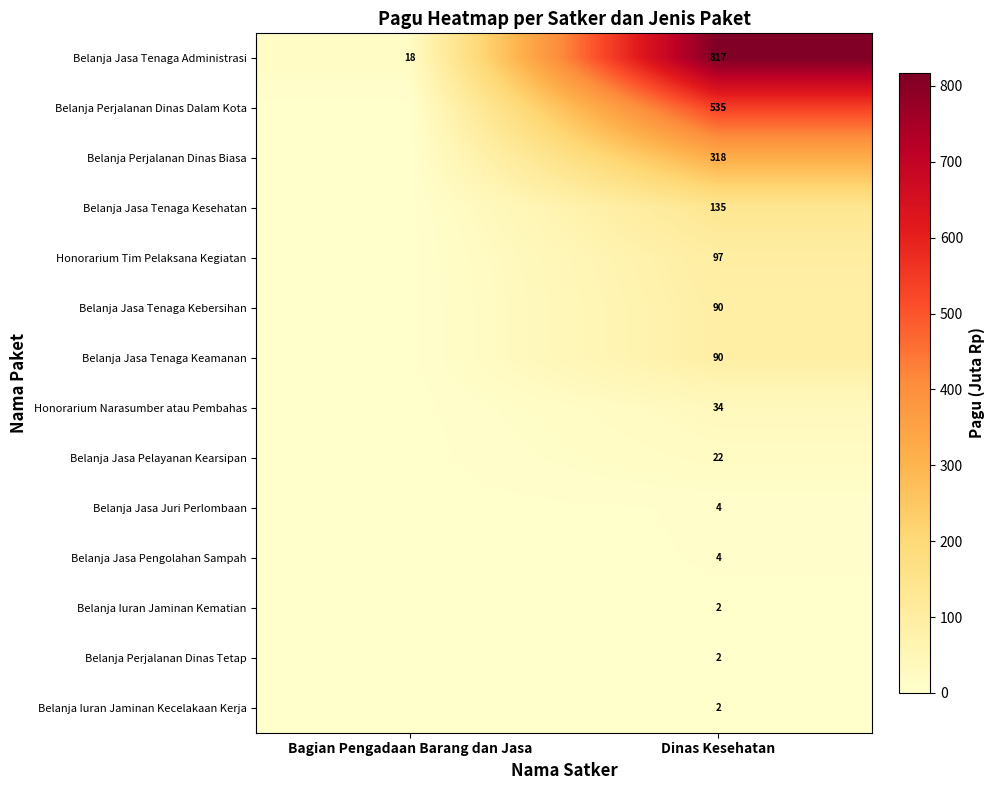

Which label corresponds to the smallest value in the chart?

Bagian Pengadaan Barang dan Jasa